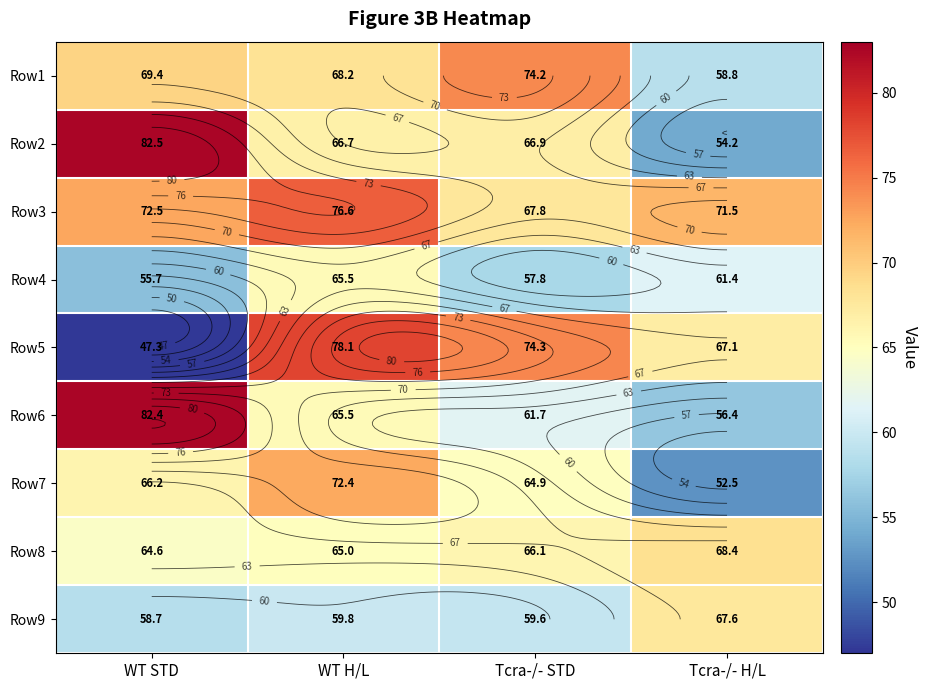

What is the minimum value for Row1?

58.8